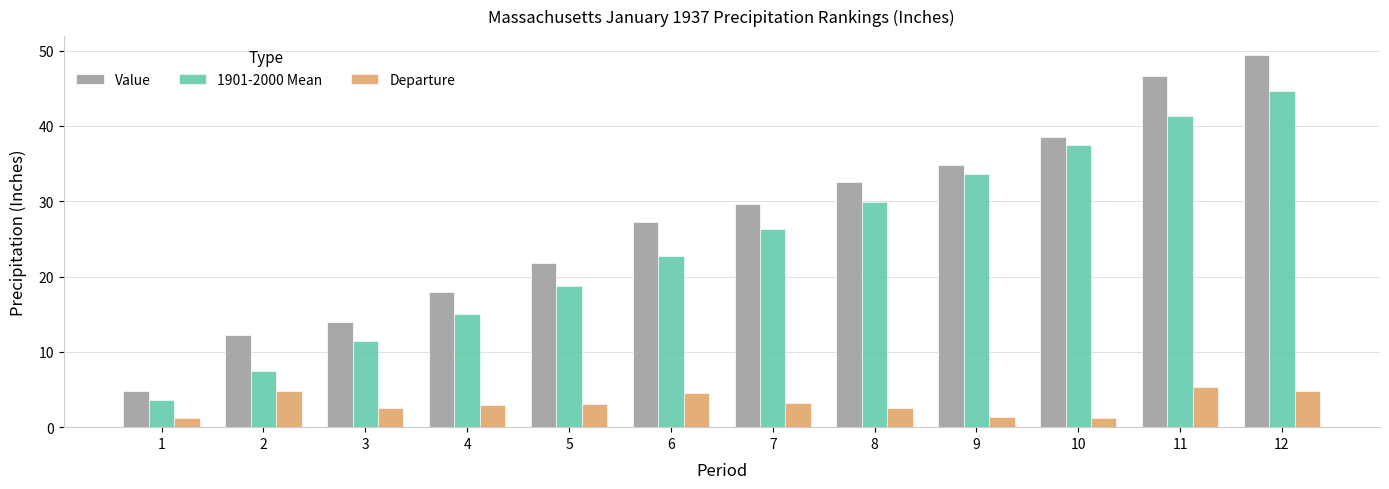

Does the chart contain any negative values?

No